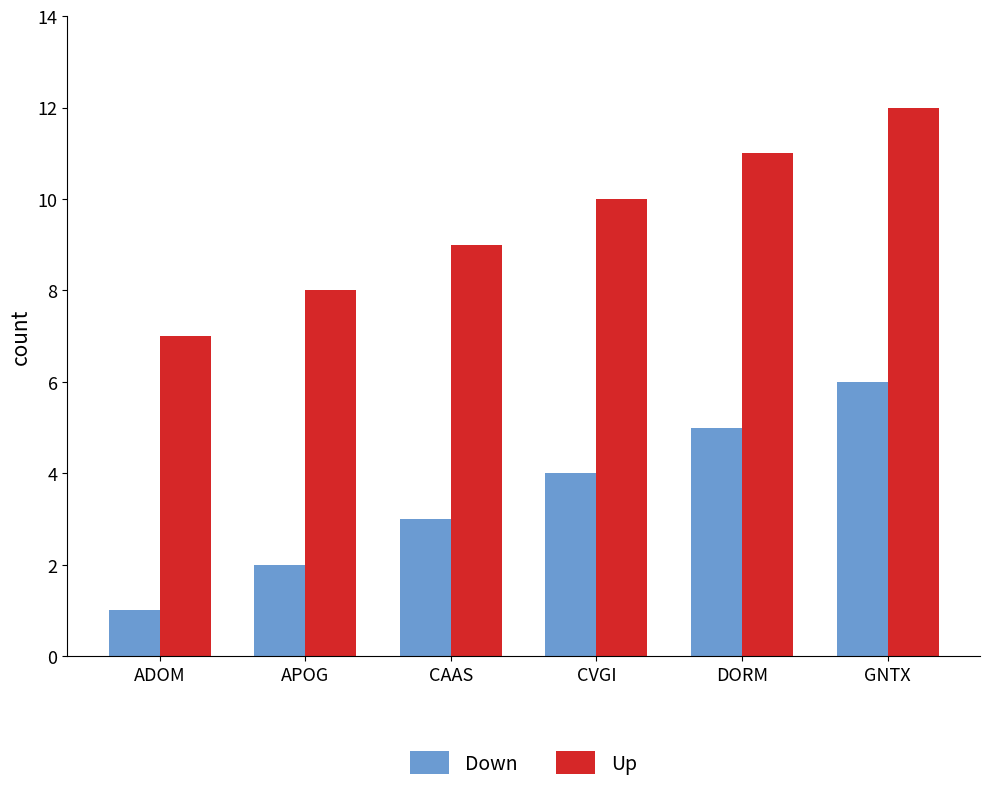

The Up series shows 12 at ADOM. True or false?

False